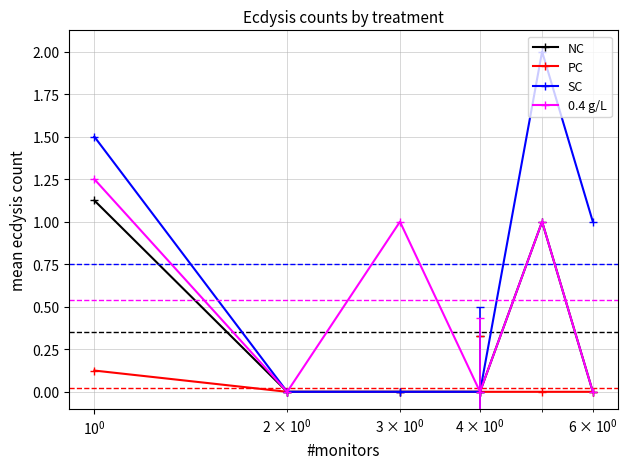

Which series has the largest range (max minus min)?

SC